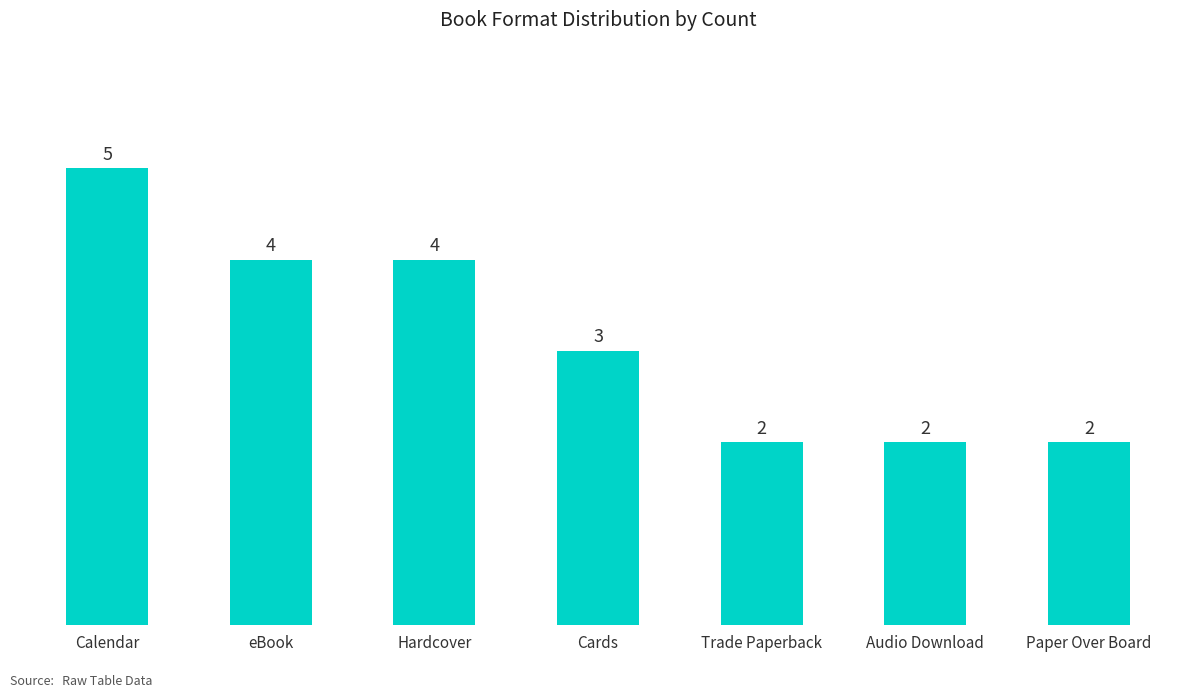

Does the chart contain any negative values?

No